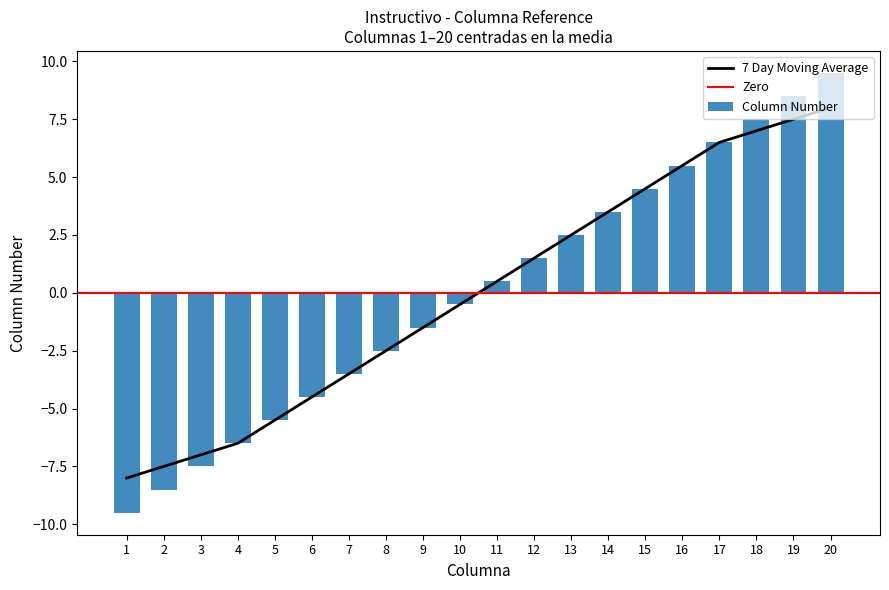

What is the change in value from 6 to 9?

+3.0